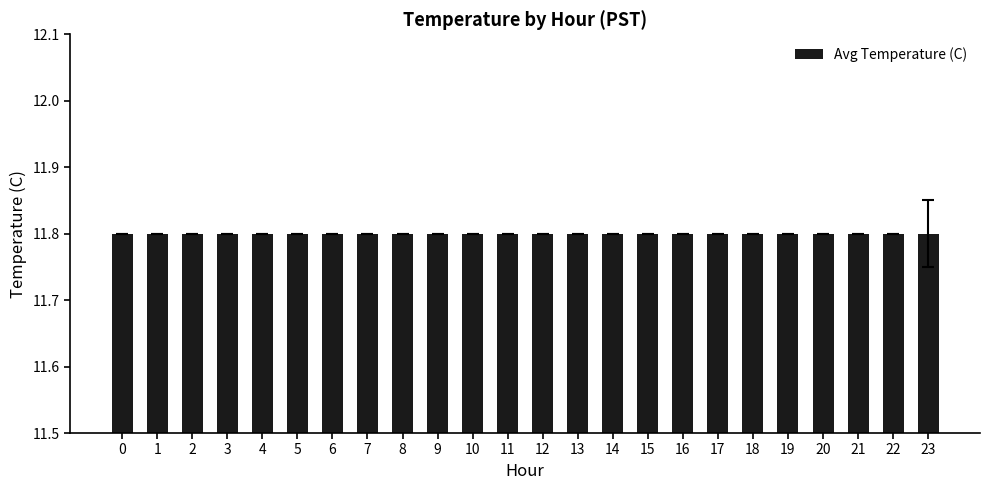

Where is the data nearest to the value 11?

23